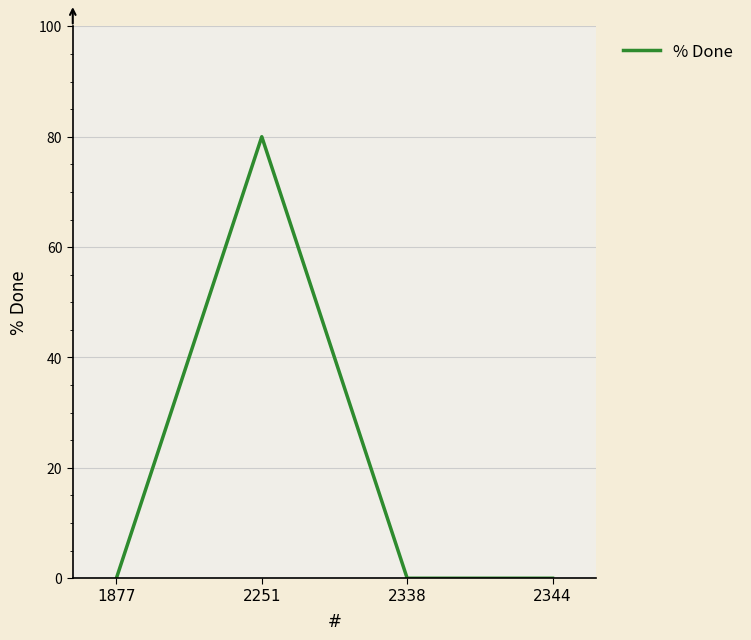

At which category does the data reach its first local peak?

2251